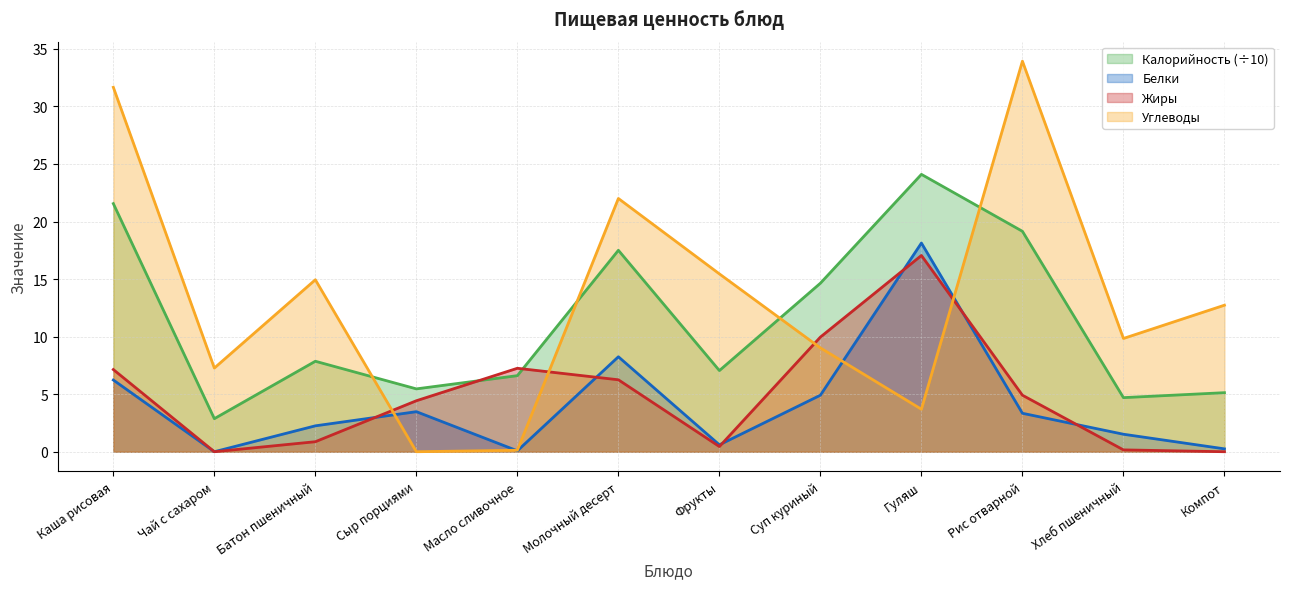

Reading left to right, what are all the values shown in this chart?

Калорийность: 21.6	2.9	7.9	5.5	6.6	17.5	7.0	14.6	24.1	19.1	4.7	5.1
Белки: 6.2	0.0	2.2	3.5	0.1	8.2	0.6	4.9	18.1	3.3	1.5	0.2
Жиры: 7.1	0.0	0.9	4.4	7.2	6.2	0.5	10.0	17.1	4.9	0.2	0.0
Углеводы: 31.7	7.3	14.9	0.0	0.1	22.0	15.4	9.0	3.7	33.9	9.8	12.7